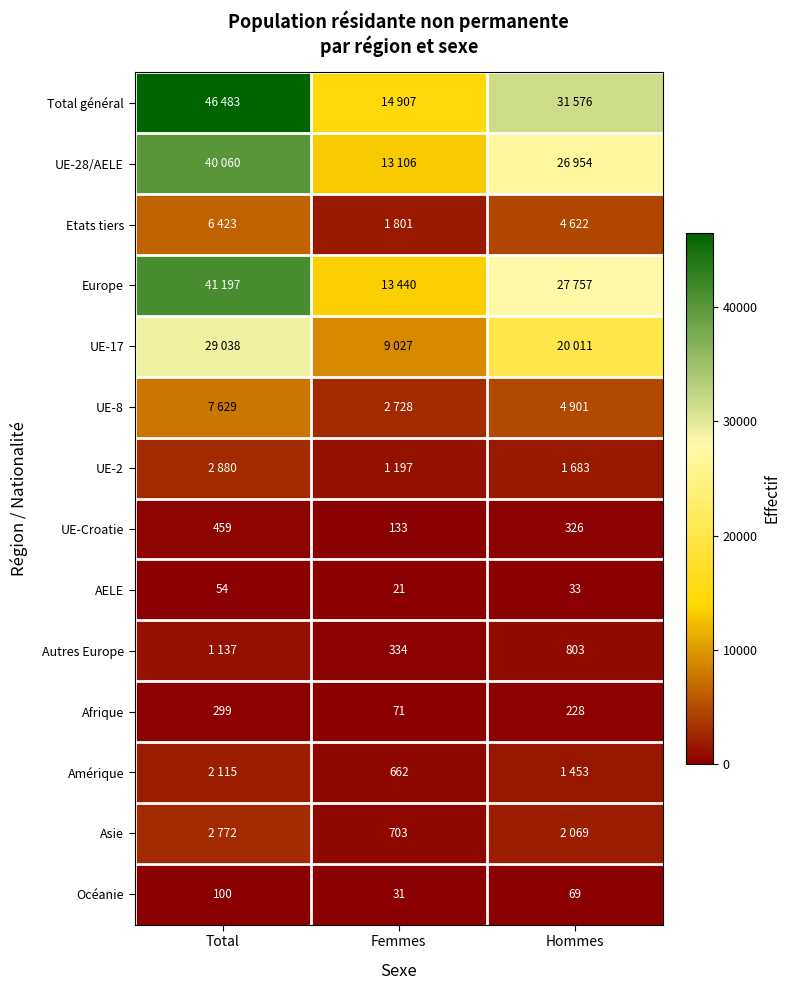

List the labels in order of AELE value, largest first.

Total, Hommes, Femmes